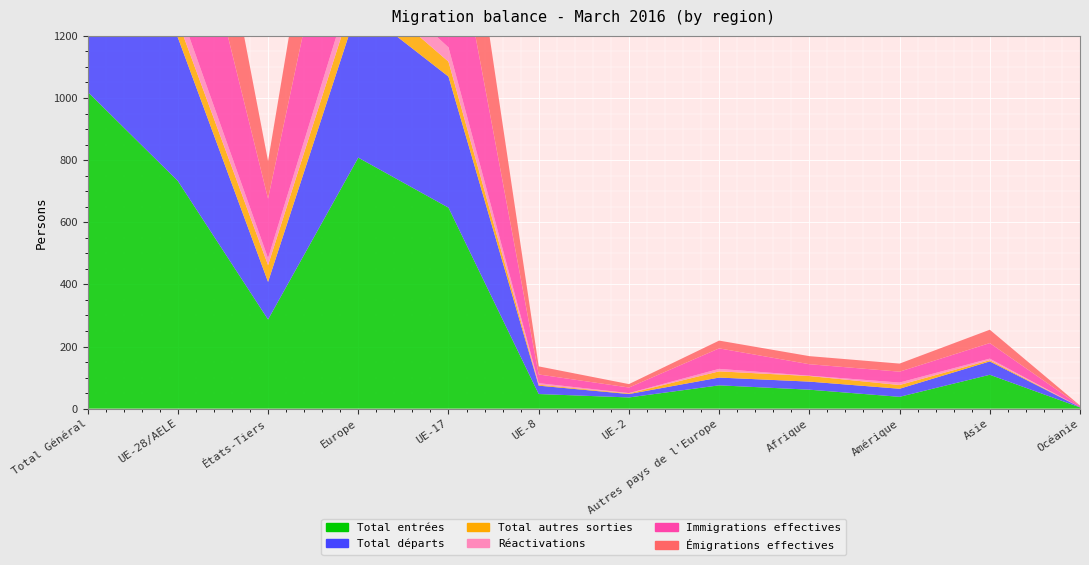

Reading left to right, list all the values displayed in this chart.

Total entrées: Total Général=1020	UE-28/AELE=733	États-Tiers=287	Europe=808	UE-17=647	UE-8=47	UE-2=36	Autres pays de l'Europe=75	Afrique=61	Amérique=38	Asie=109	Océanie=4
Total départs: Total Général=583	UE-28/AELE=462	États-Tiers=121	Europe=487	UE-17=422	UE-8=27	UE-2=11	Autres pays de l'Europe=25	Afrique=26	Amérique=26	Asie=43	Océanie=1
Total autres sorties: Total Général=107	UE-28/AELE=53	États-Tiers=54	Europe=73	UE-17=48	UE-8=3	UE-2=2	Autres pays de l'Europe=20	Afrique=18	Amérique=12	Asie=4	Océanie=0
Réactivations: Total Général=74	UE-28/AELE=52	États-Tiers=22	Europe=60	UE-17=46	UE-8=5	UE-2=1	Autres pays de l'Europe=8	Afrique=1	Amérique=8	Asie=5	Océanie=0
Immigrations effectives: Total Général=742	UE-28/AELE=550	États-Tiers=192	Europe=616	UE-17=501	UE-8=28	UE-2=18	Autres pays de l'Europe=66	Afrique=37	Amérique=35	Asie=50	Océanie=4
Émigrations effectives: Total Général=582	UE-28/AELE=461	États-Tiers=121	Europe=486	UE-17=422	UE-8=26	UE-2=11	Autres pays de l'Europe=25	Afrique=26	Amérique=26	Asie=43	Océanie=1